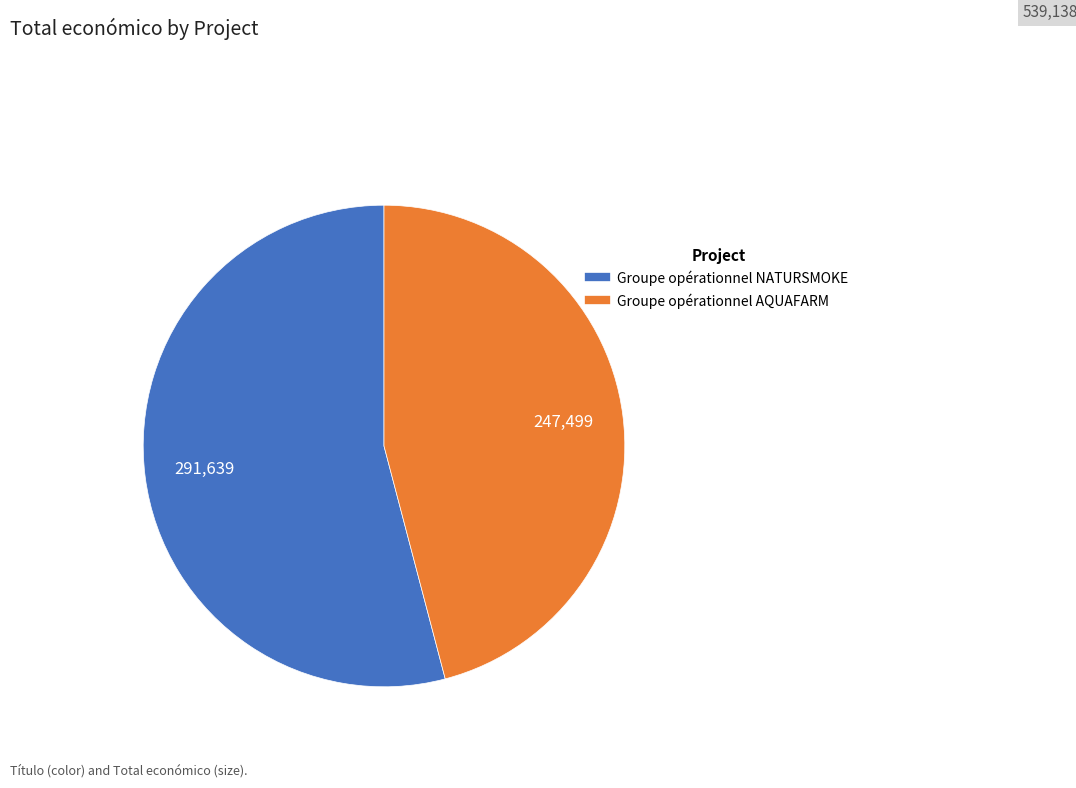

Is the sum of Groupe opérationnel NATURSMOKE and Groupe opérationnel AQUAFARM greater than half?

Yes